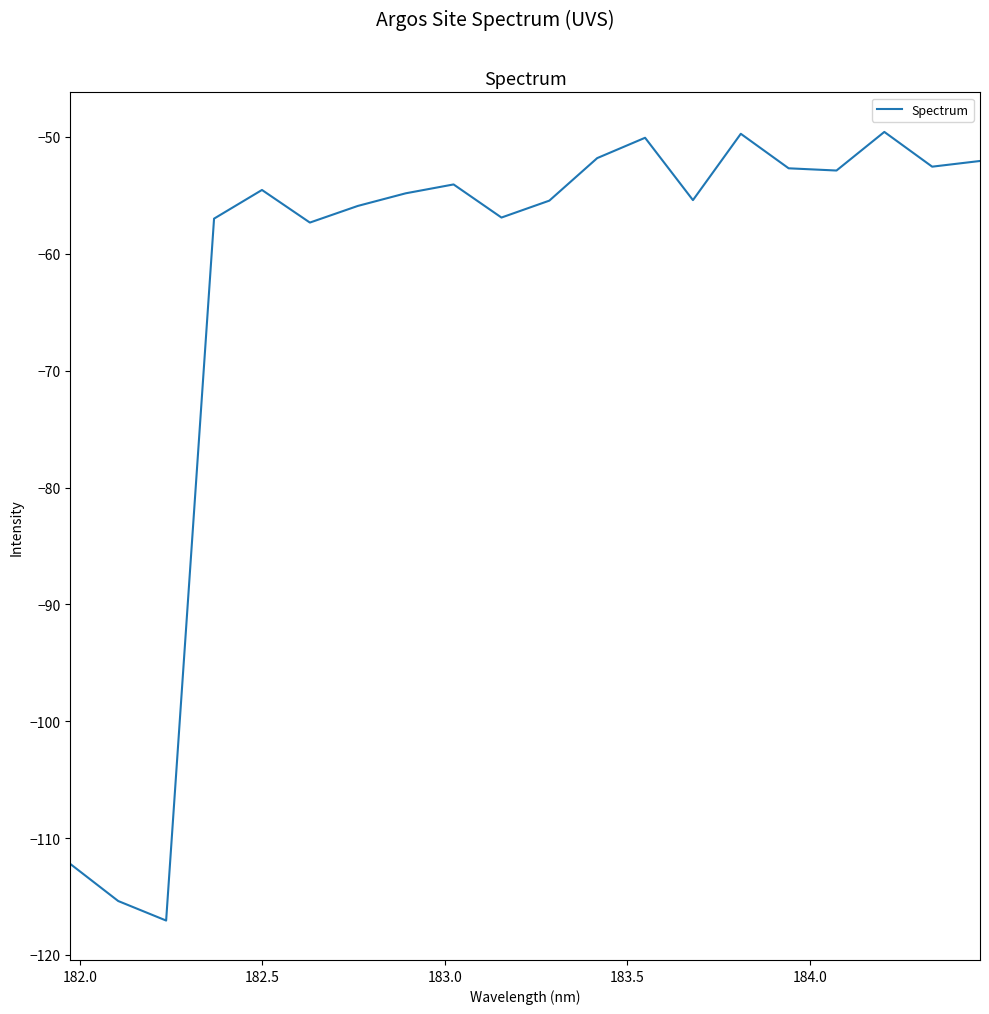

What is the difference between the maximum and minimum values?

67.5